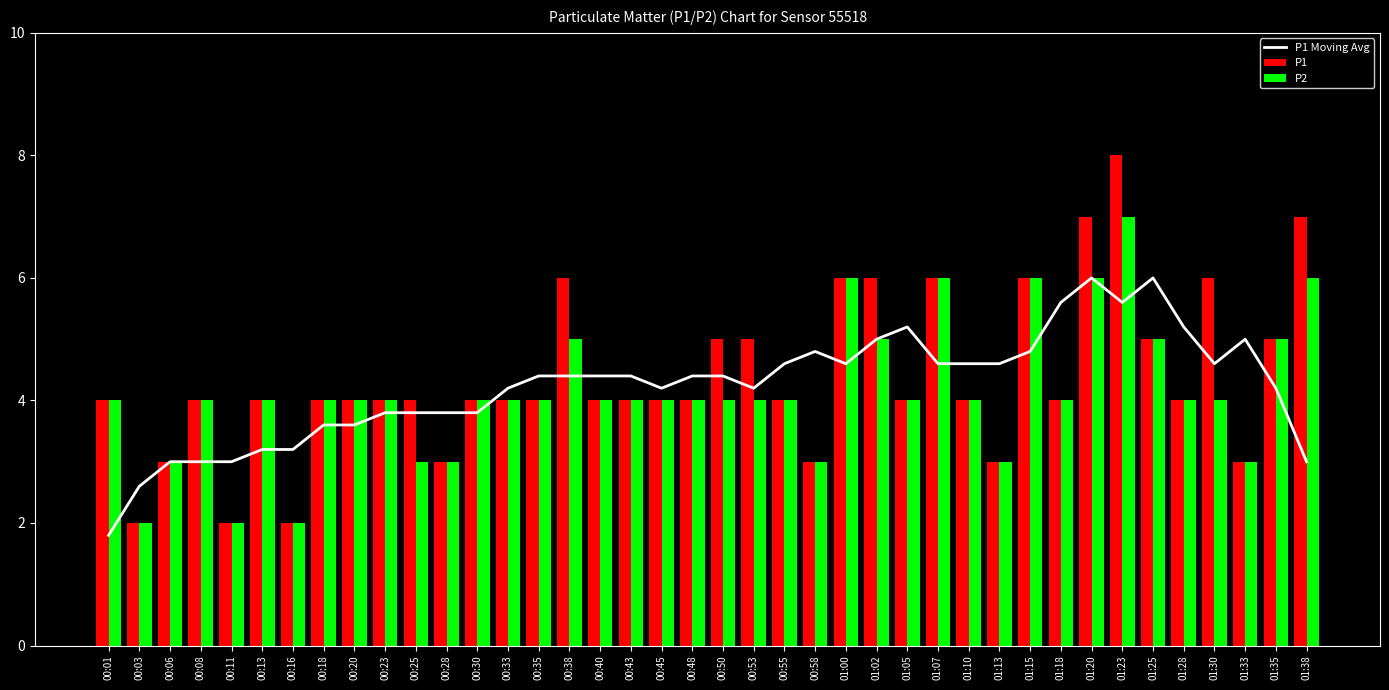

Between 01:35 and 01:33, which is larger?

01:33